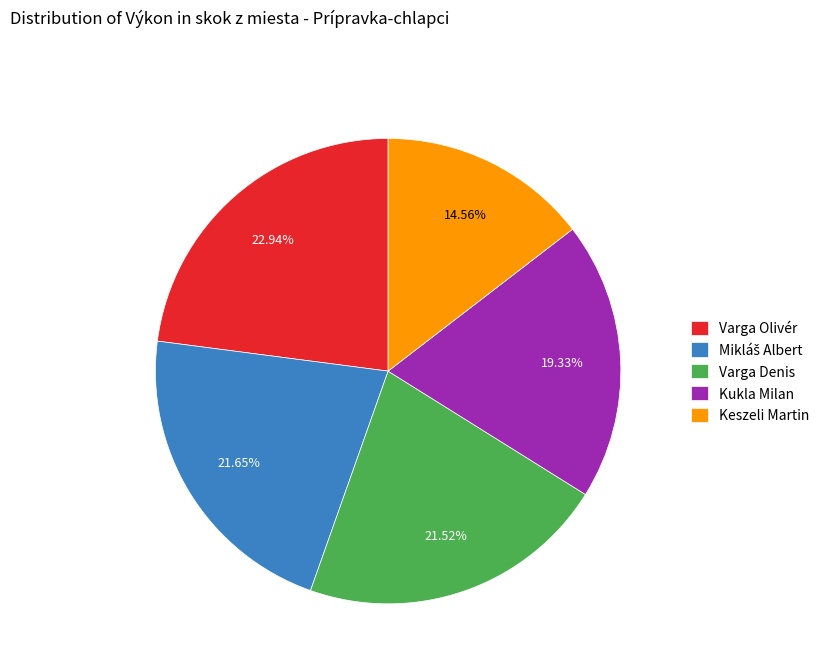

What is the ratio of the value at Varga Denis to the value at Kukla Milan?

1.1